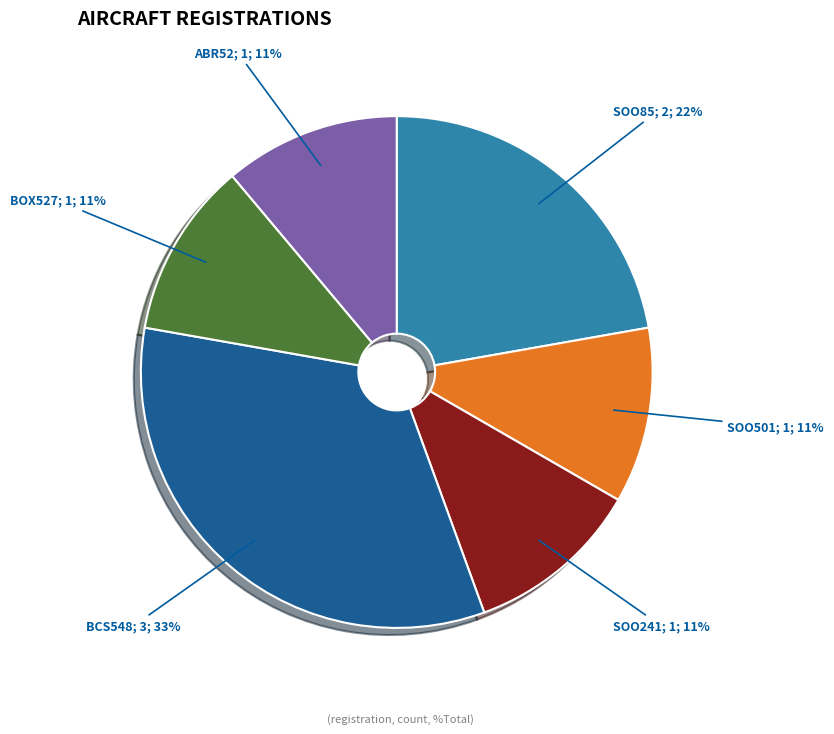

To the nearest percent, what is the average slice percentage?

17%